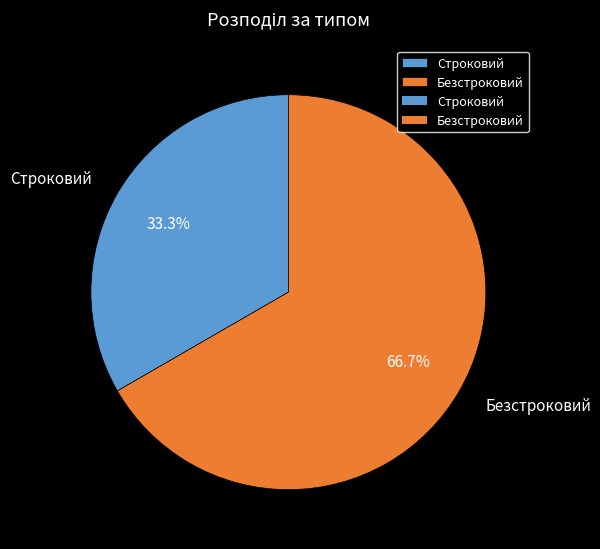

How many slices are in this pie chart?

2